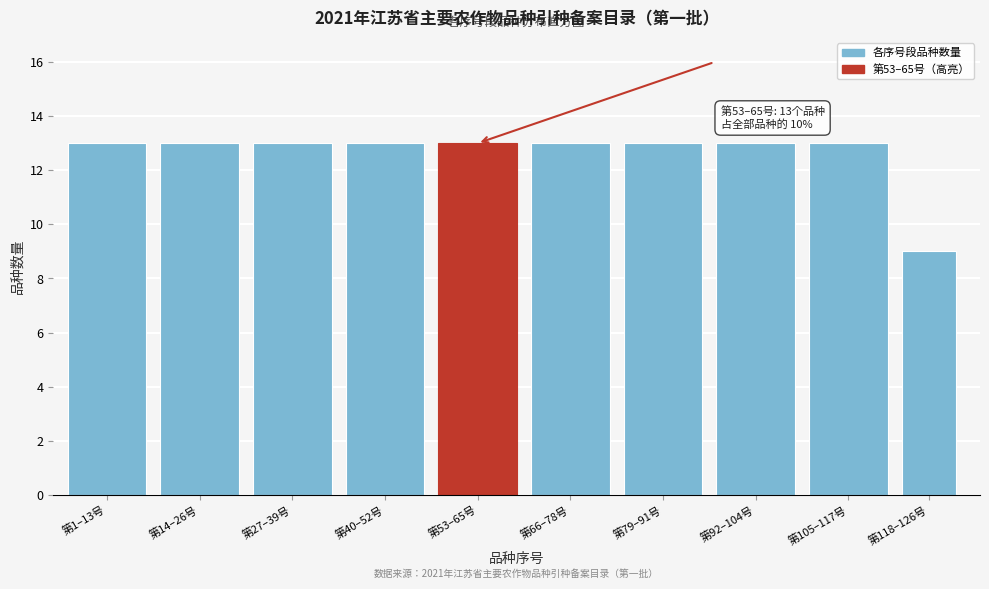

Reading right to left, extract all data points from this chart.

9	13	13	13	13	13	13	13	13	13